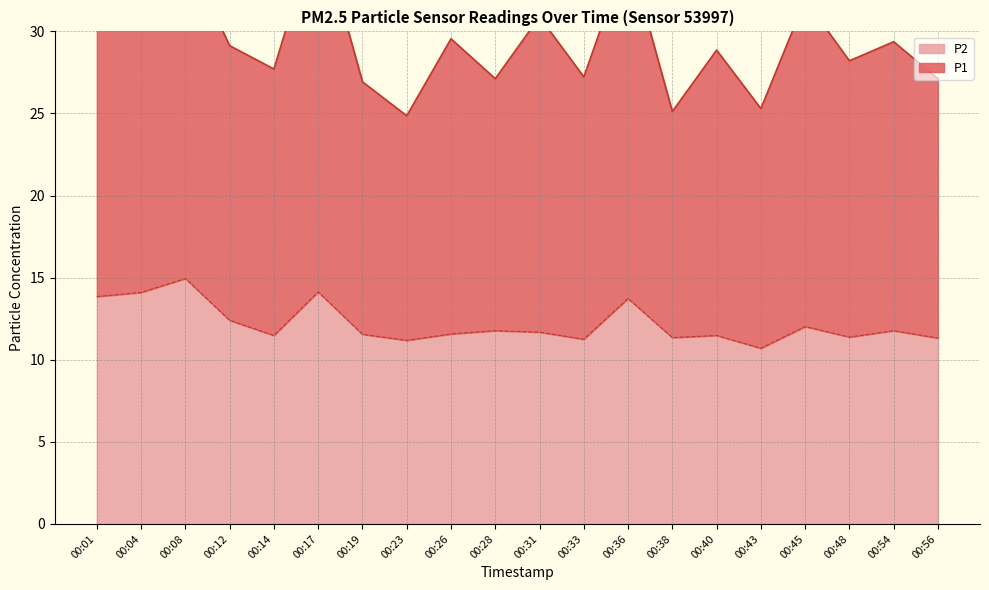

Reading right to left, what are all the values shown in this chart?

P1: 00:56=27.1	00:54=29.4	00:48=28.2	00:45=31.9	00:43=25.3	00:40=28.9	00:38=25.1	00:36=34.9	00:33=27.2	00:31=30.9	00:28=27.1	00:26=29.6	00:23=24.9	00:19=26.9	00:17=36.6	00:14=27.7	00:12=29.1	00:08=34.9	00:04=34.3	00:01=35.6
P2: 00:56=11.3	00:54=11.8	00:48=11.4	00:45=12.0	00:43=10.7	00:40=11.5	00:38=11.3	00:36=13.7	00:33=11.2	00:31=11.7	00:28=11.8	00:26=11.6	00:23=11.2	00:19=11.6	00:17=14.1	00:14=11.5	00:12=12.4	00:08=14.9	00:04=14.1	00:01=13.8